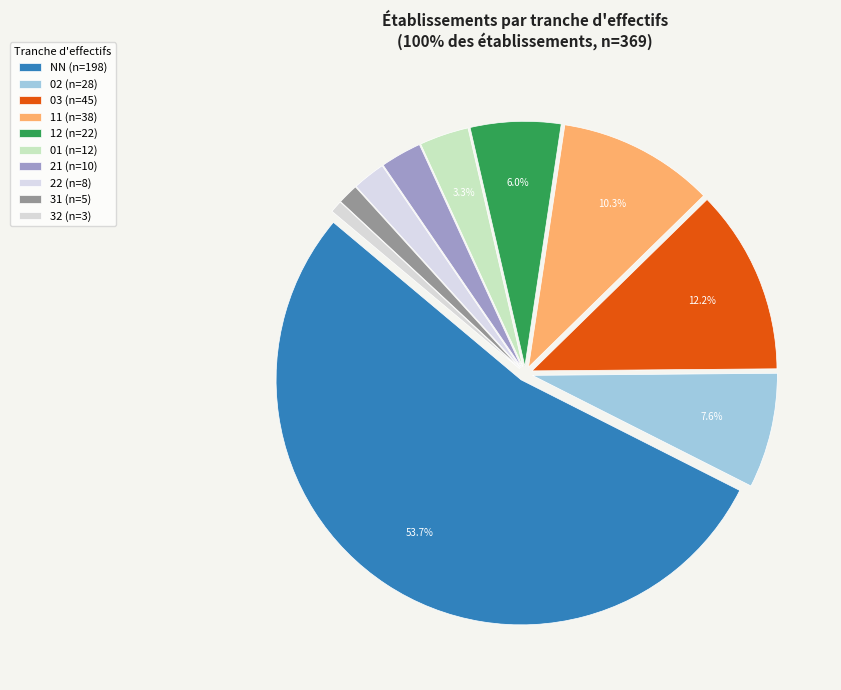

How many segments does this pie chart have?

10